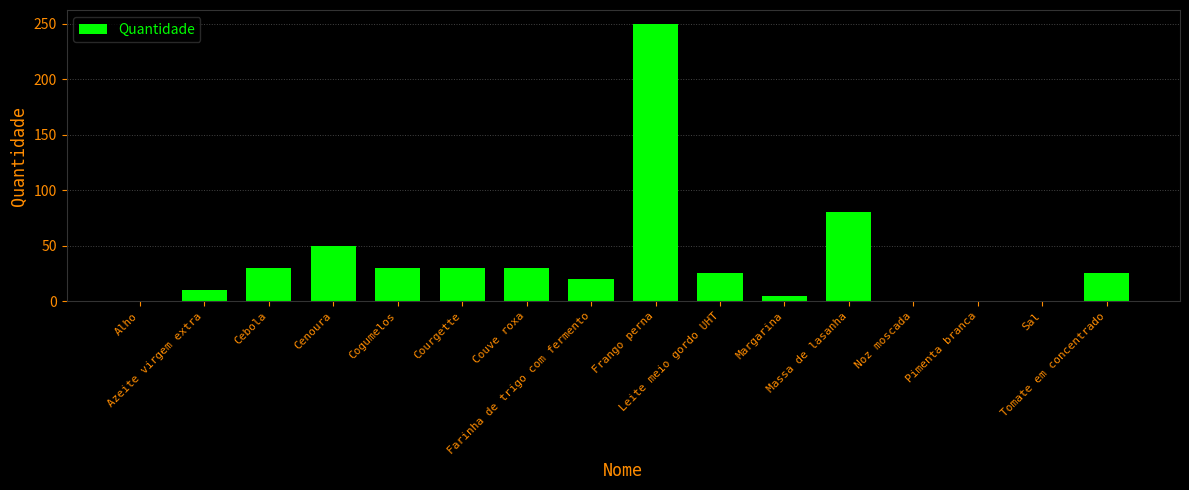

What is the greatest value displayed?

250.0